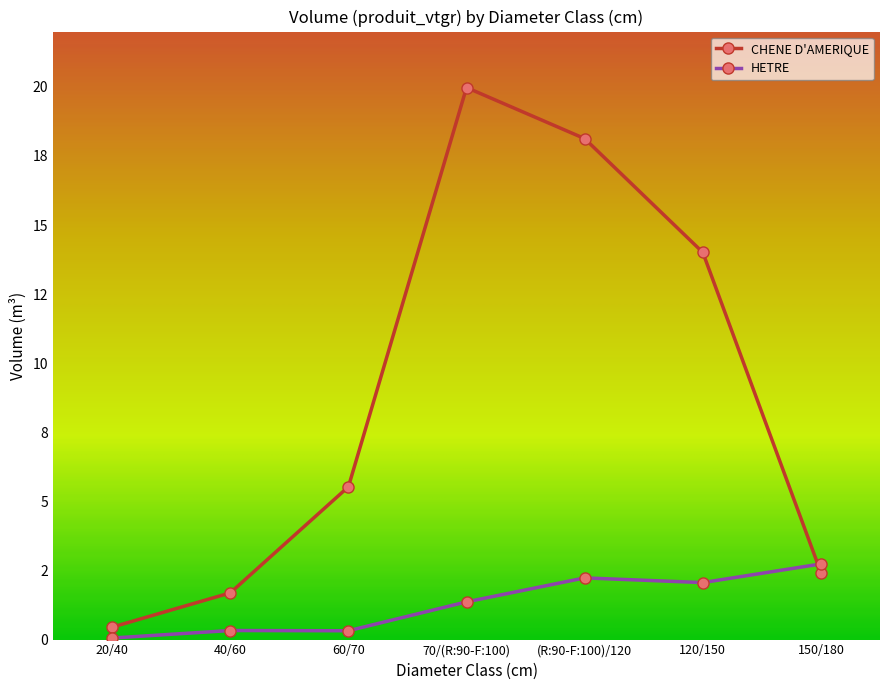

What are all the series names shown in the legend?

CHENE D'AMERIQUE, HETRE